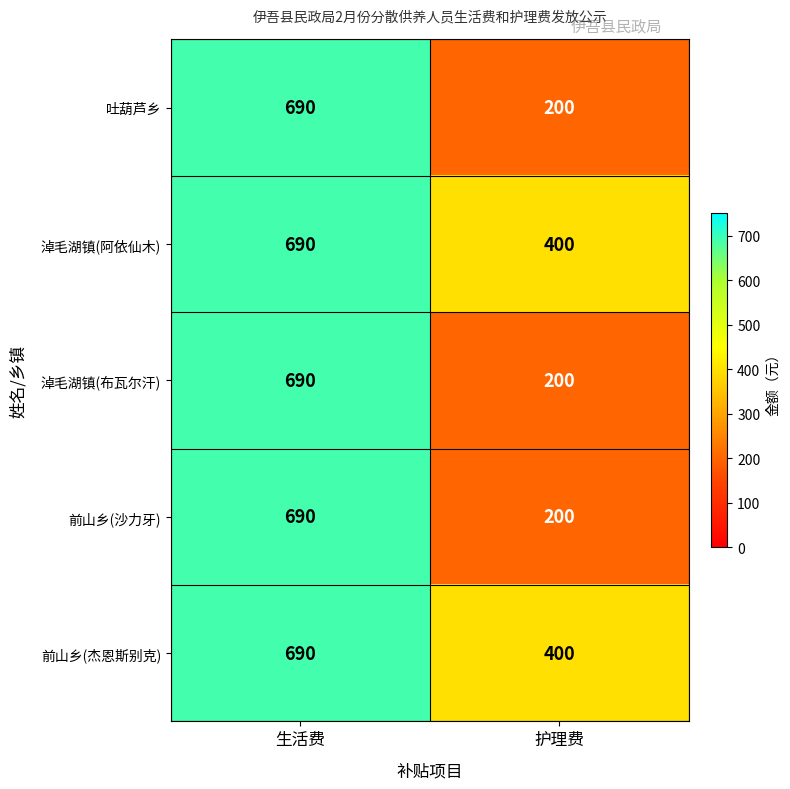

What is the difference between the maximum and minimum values in the 淖毛湖镇(阿依仙木) series?

290